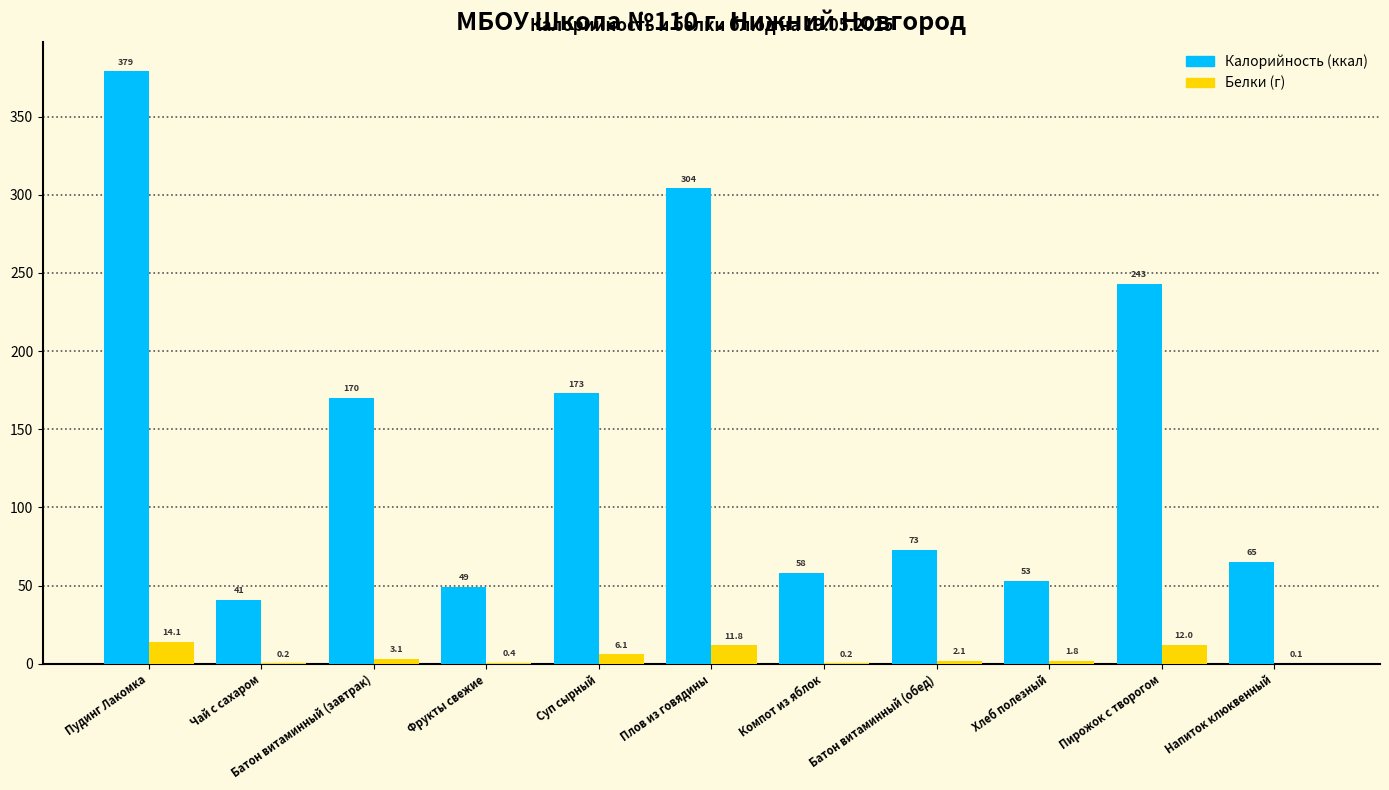

Is the value of Белки (г) at Фрукты свежие greater than the value of Калорийность (ккал) at Батон витаминный (обед)?

No